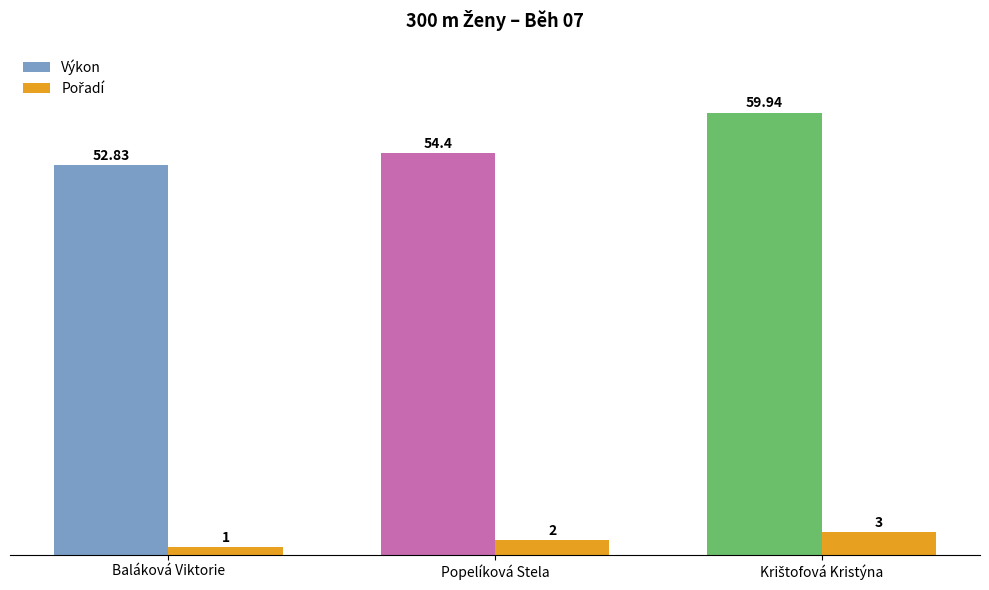

Which series has the largest total across all categories?

Výkon